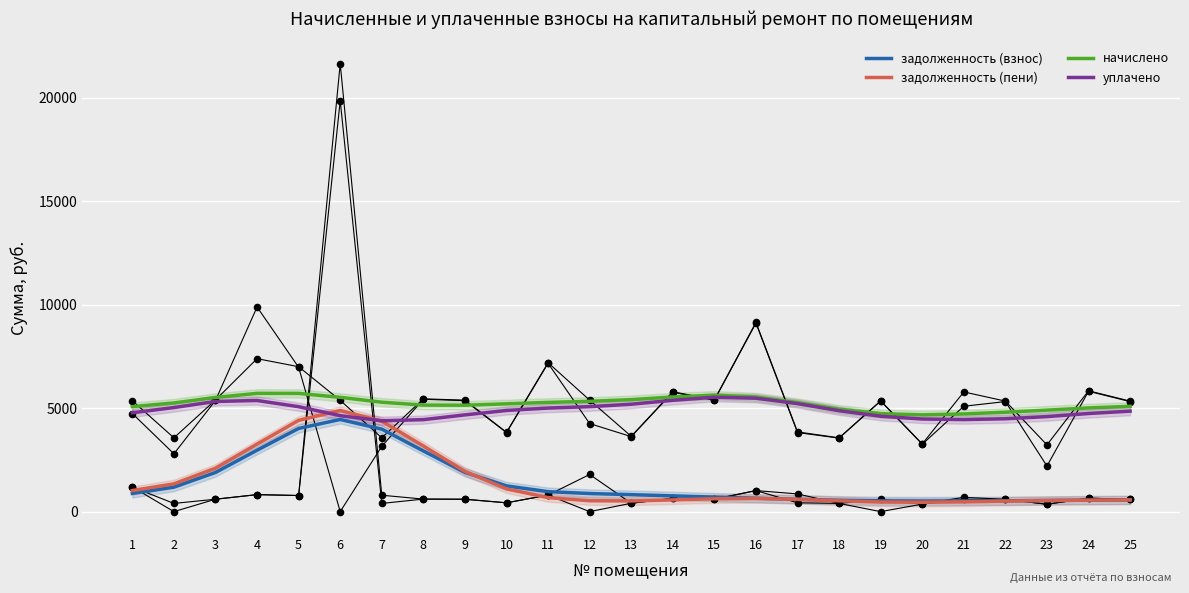

At which category is the sum across all series the highest?

6